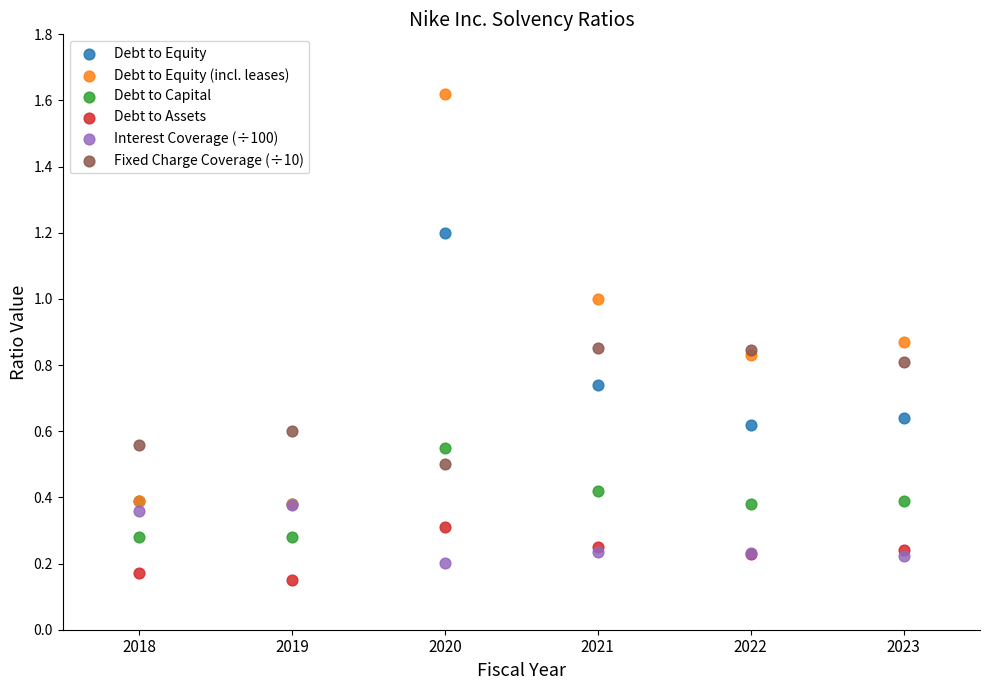

In the Fixed Charge Coverage (÷10) series, what Y value is closest to 0?

0.5